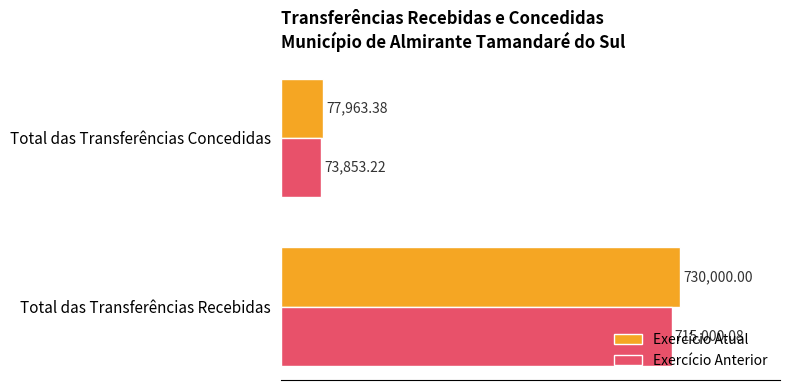

At which label does Exercício Anterior reach its minimum?

Total das Transferências Concedidas